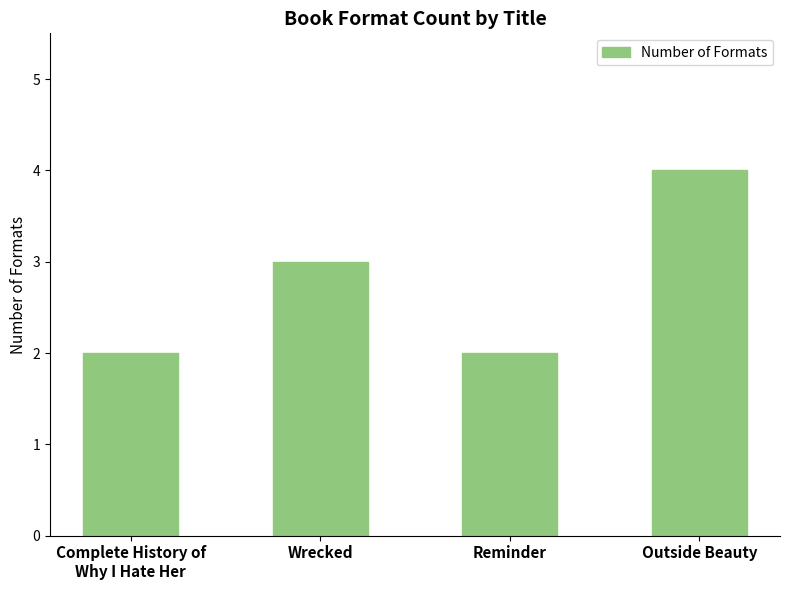

What is the greatest value displayed?

4